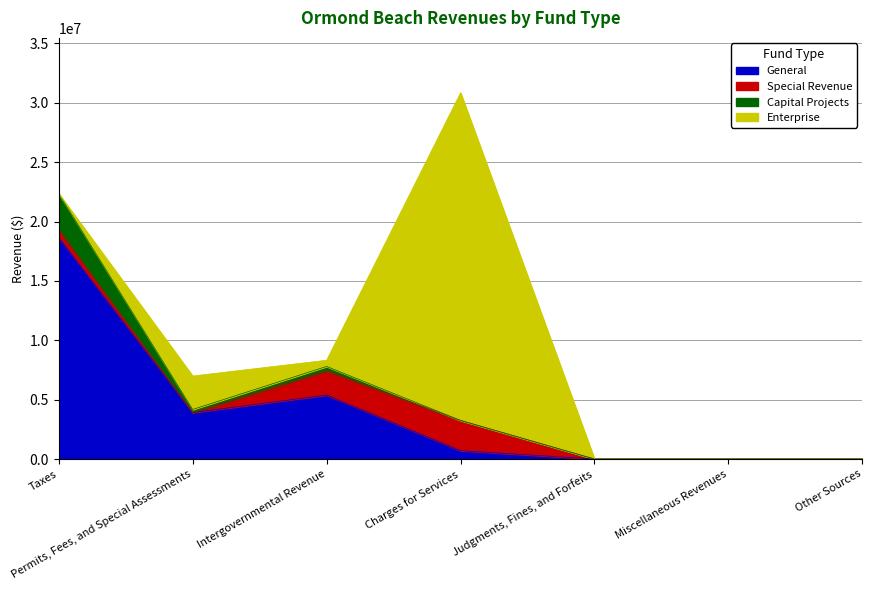

The value of General at Intergovernmental Revenue is 1744792. True or false?

False